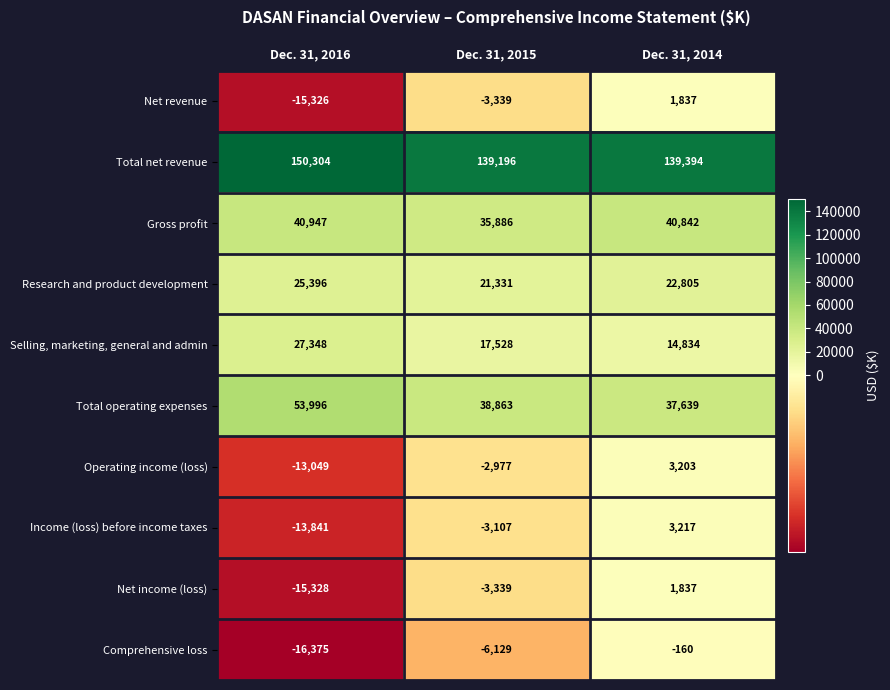

What is the lowest value of the Net income (loss) series?

-15328